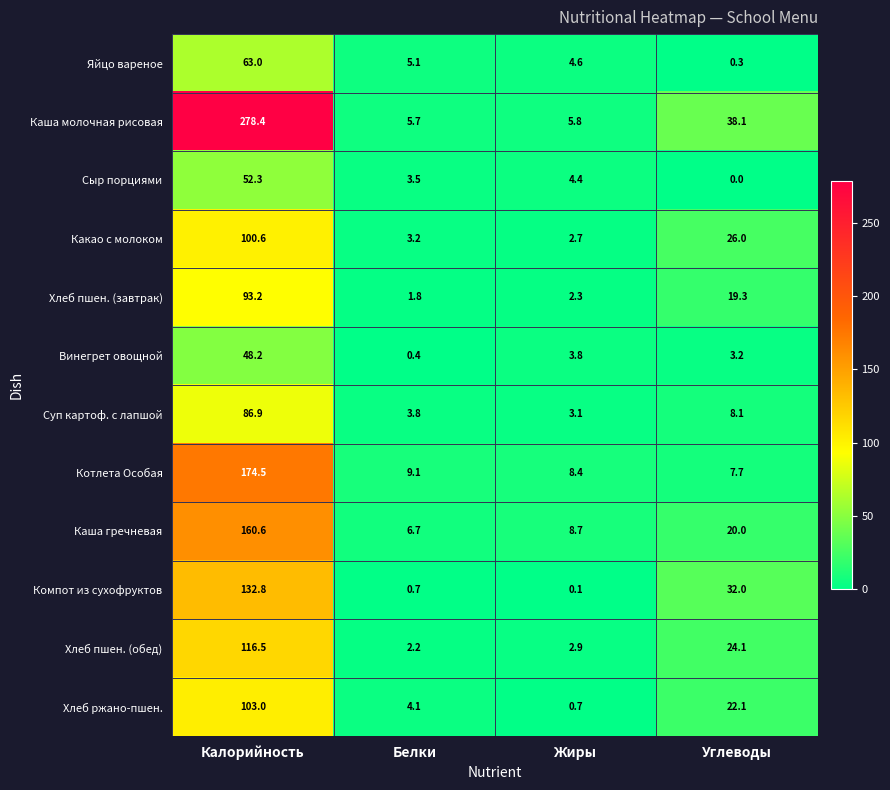

At which label does Каша молочная рисовая reach its peak?

Калорийность